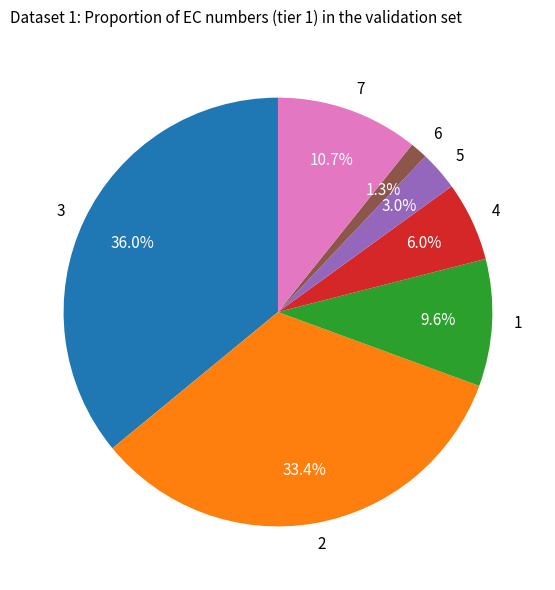

Which category has the biggest portion of the pie?

3